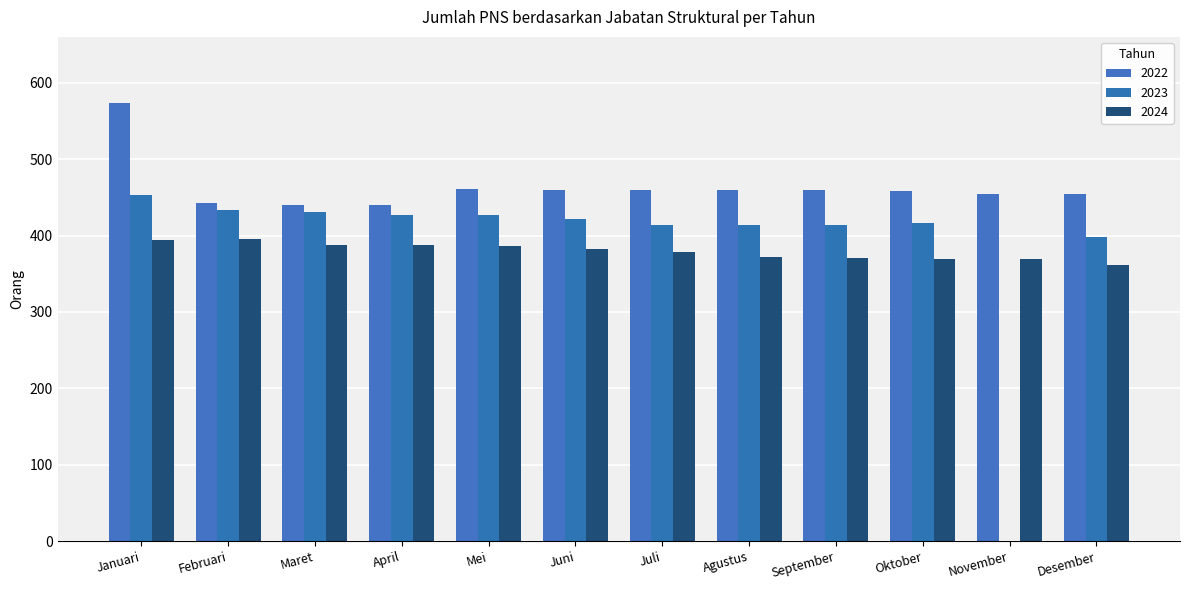

At which category is the sum across all series the highest?

Januari